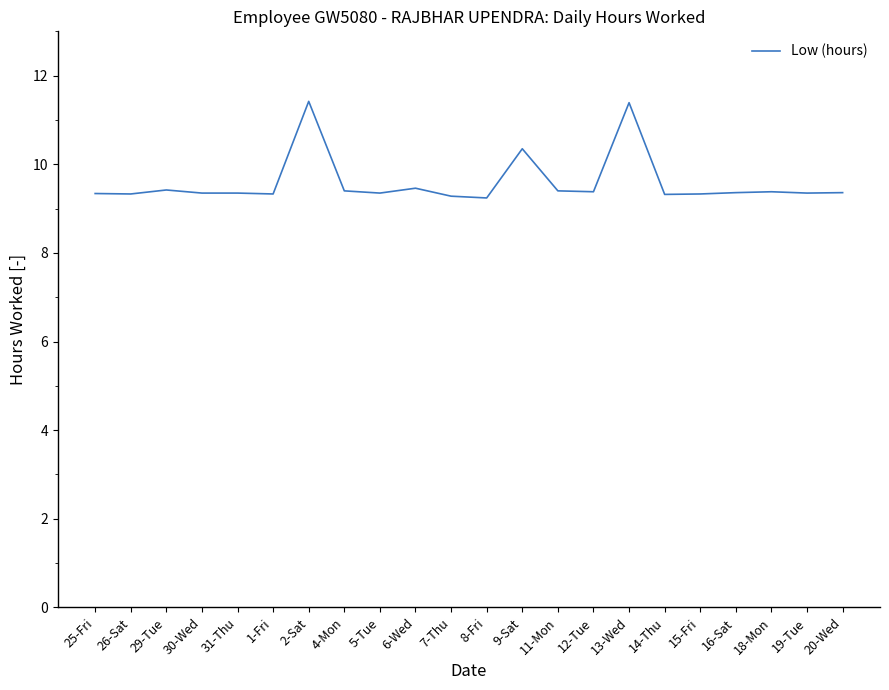

What position from the left is 1-Fri?

6